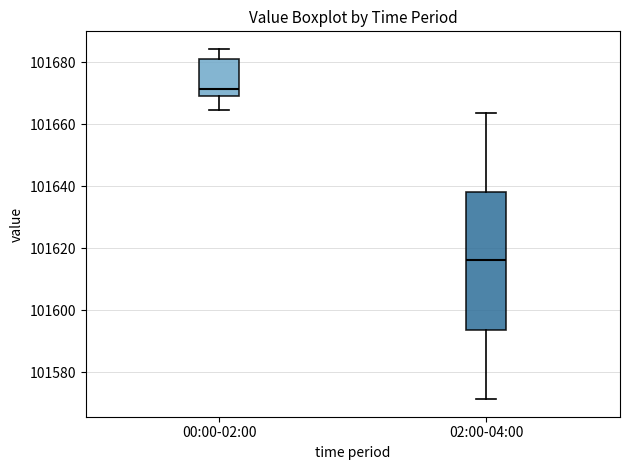

Where does the lower whisker of the box for 00:00-02:00 end on the y-axis? The values are not printed on the chart, so give them approximately, as read against the axis.

101664